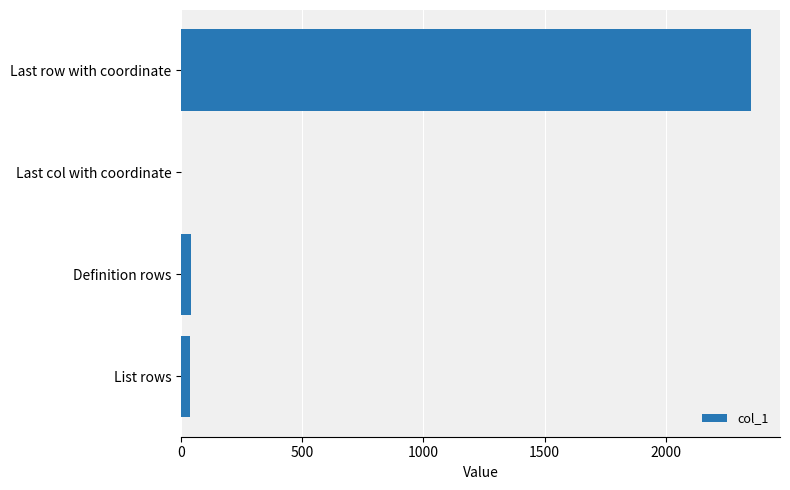

At which category does the chart reach its peak across all series?

Last row with coordinate